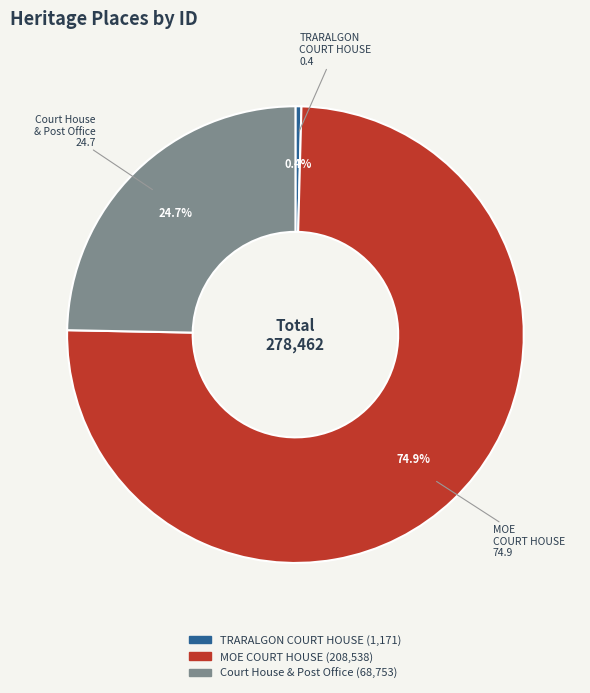

What is the smallest slice in the pie chart?

TRARALGON COURT HOUSE